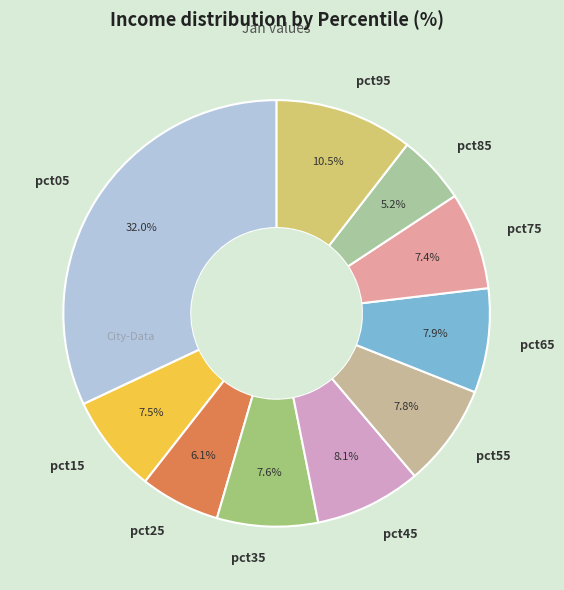

Count the number of slices in the pie.

10